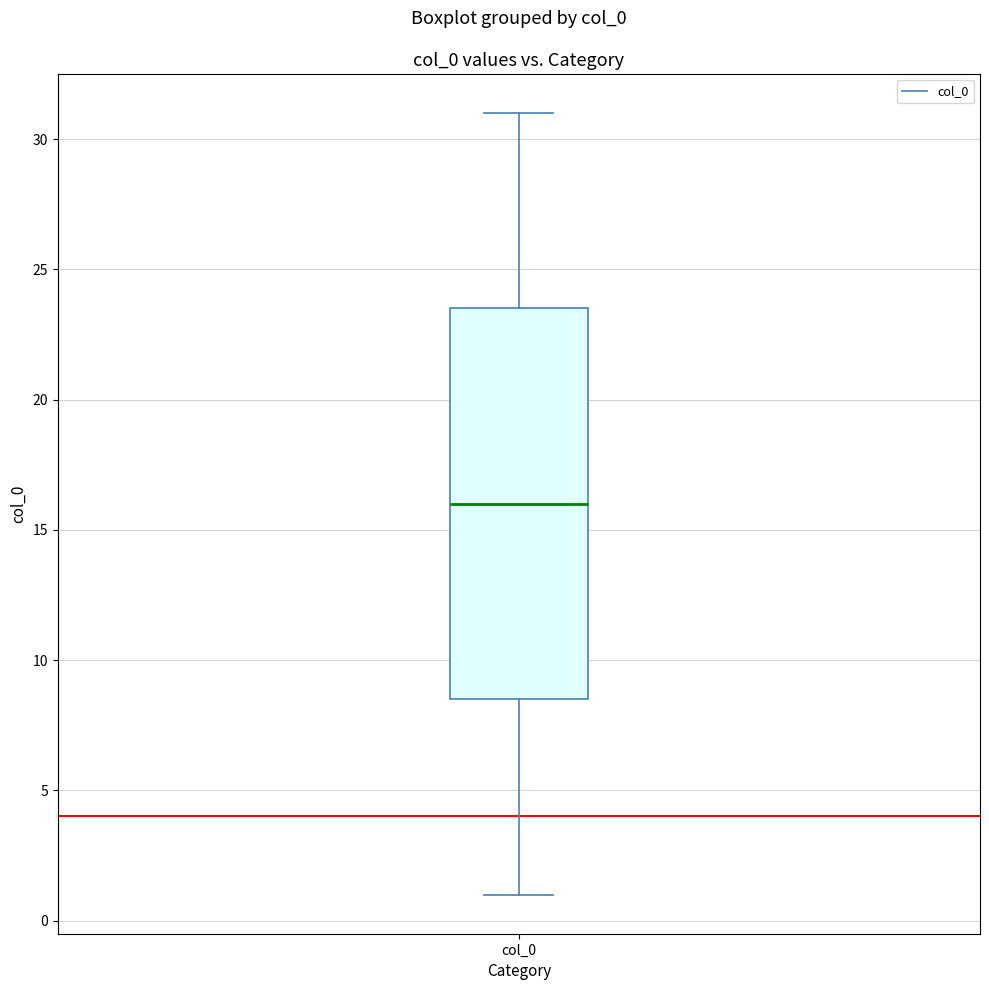

Where does the upper whisker of the box for col_0 end on the y-axis? The values are not printed on the chart, so give them approximately, as read against the axis.

31.0